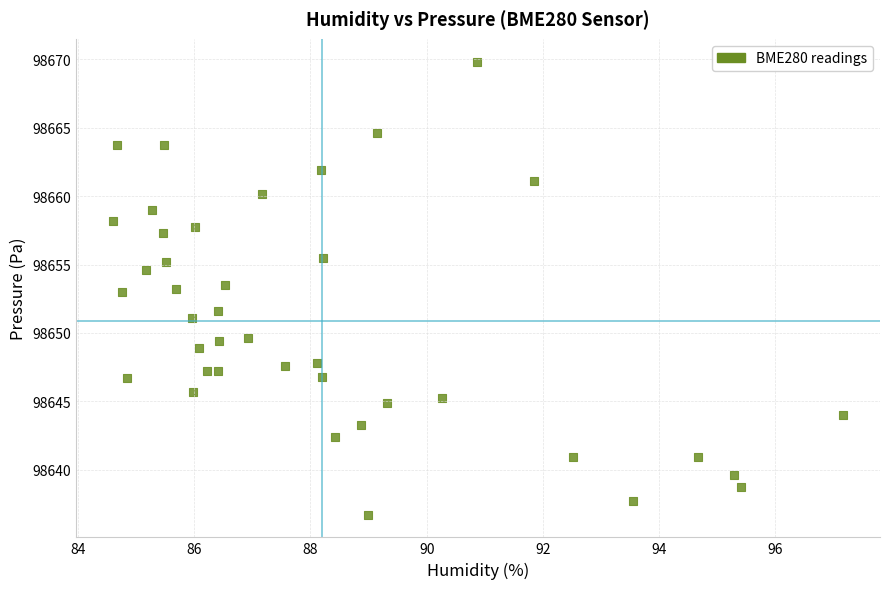

What is the range of Y values (max minus min)?

33.1